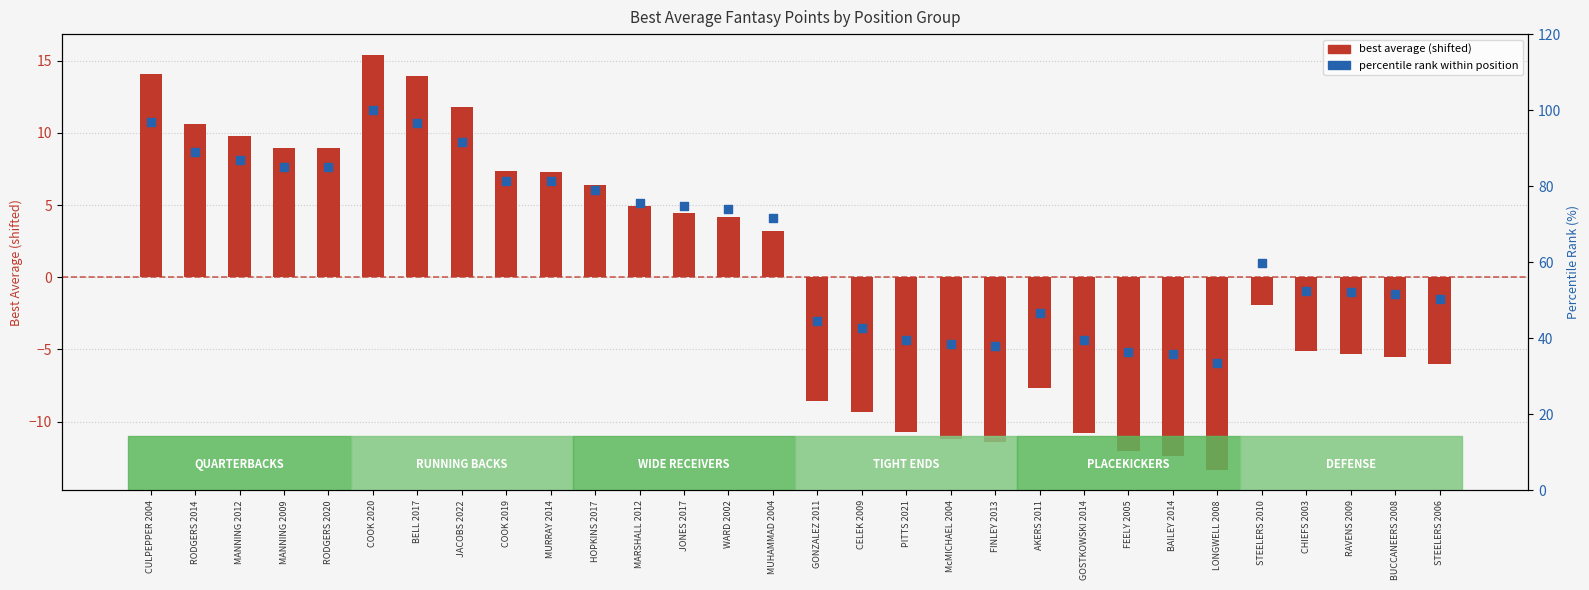

What is the total value across all series at RODGERS 2020?

94.1